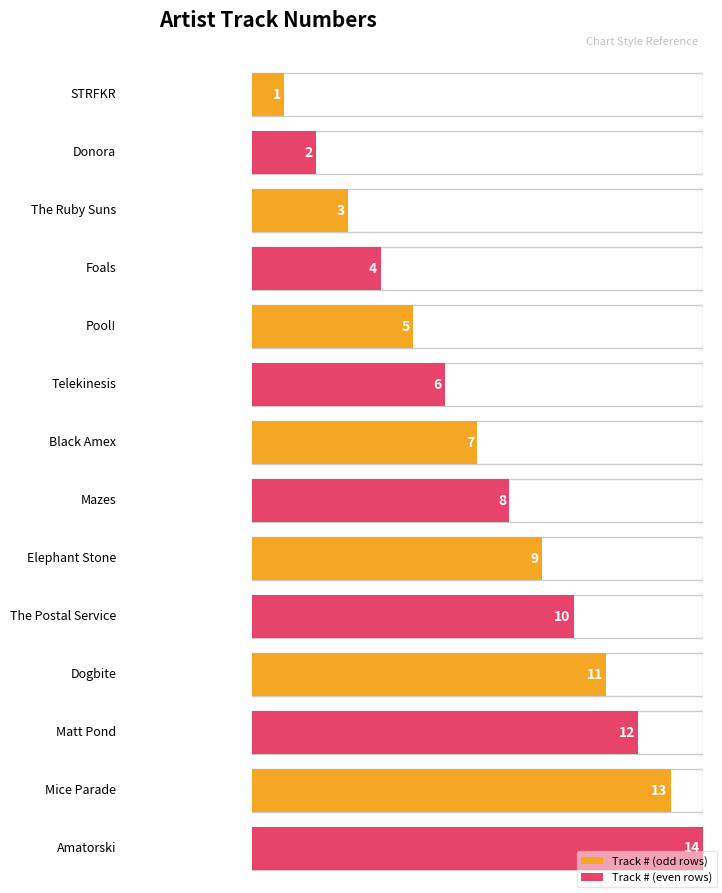

What is the label of the 8th bar from the left?

Mazes